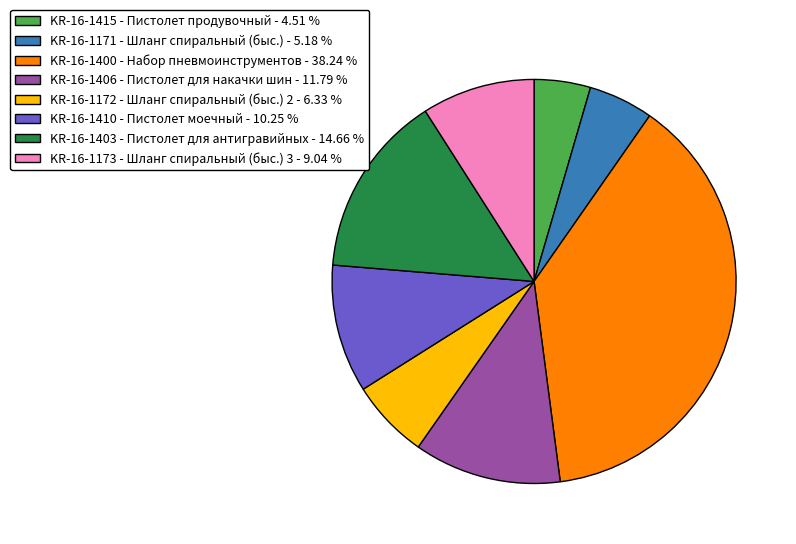

How many slices are in this pie chart?

8